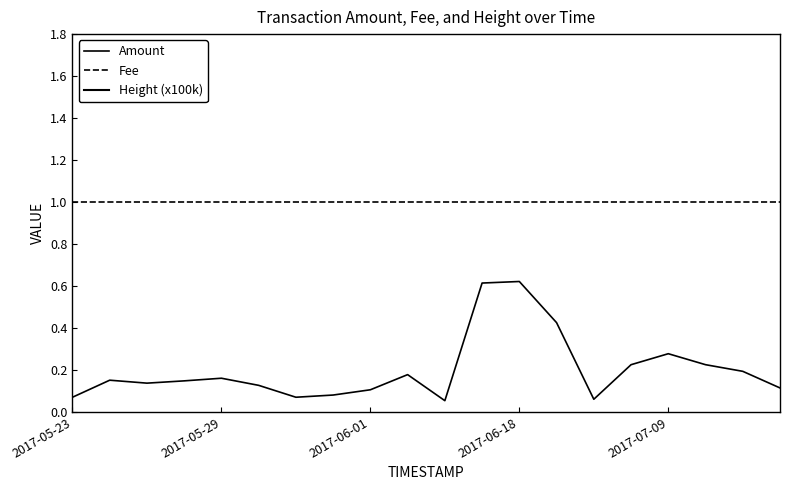

True or false: Height (x100k) and Fee cross at least once.

False